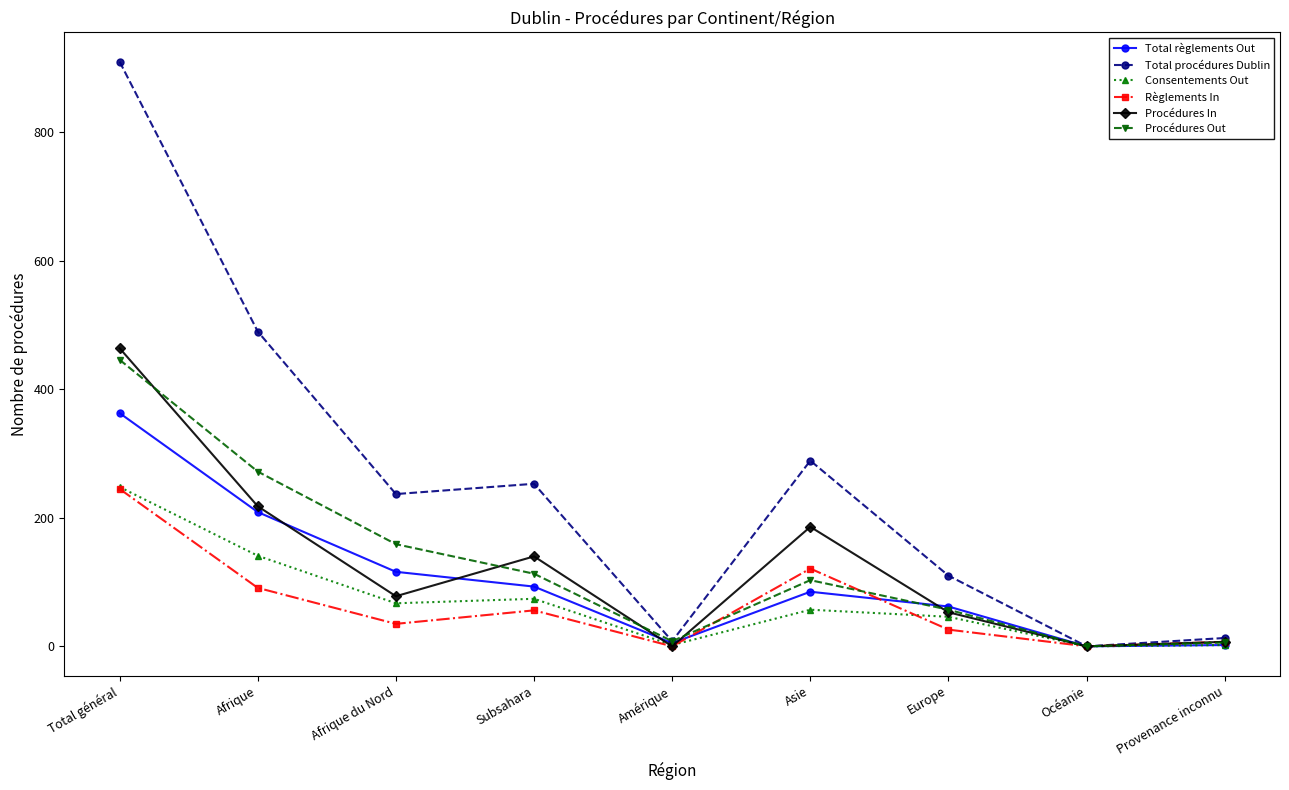

How many interior local peaks does the Total règlements Out series have?

1